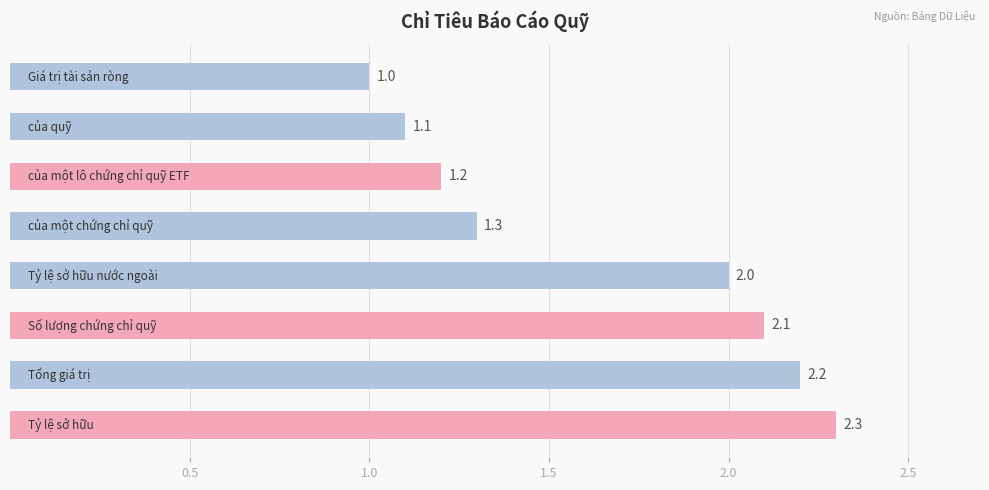

What is the minimum value shown in the chart?

1.0